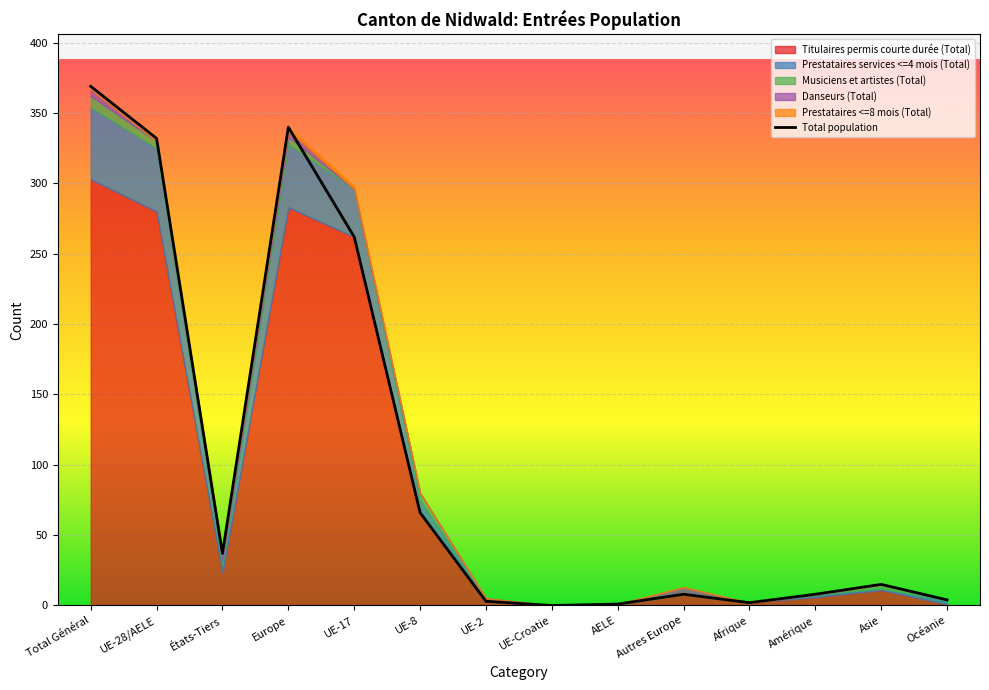

At which label does Danseurs (Total) reach its peak?

Total Général